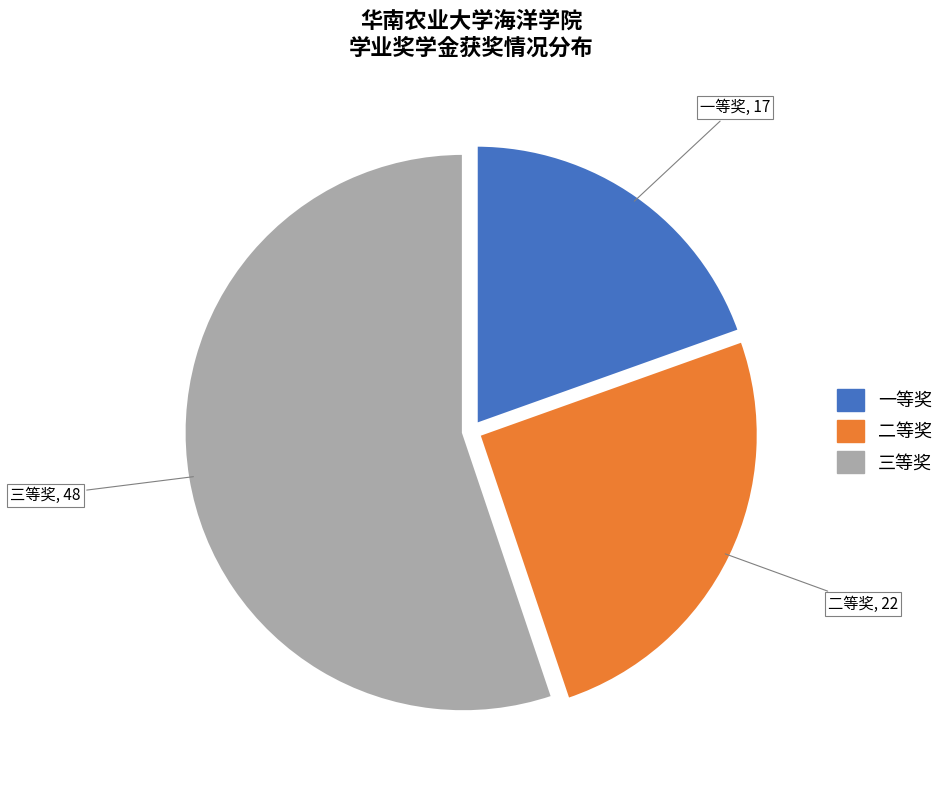

Does any single category account for the majority?

Yes